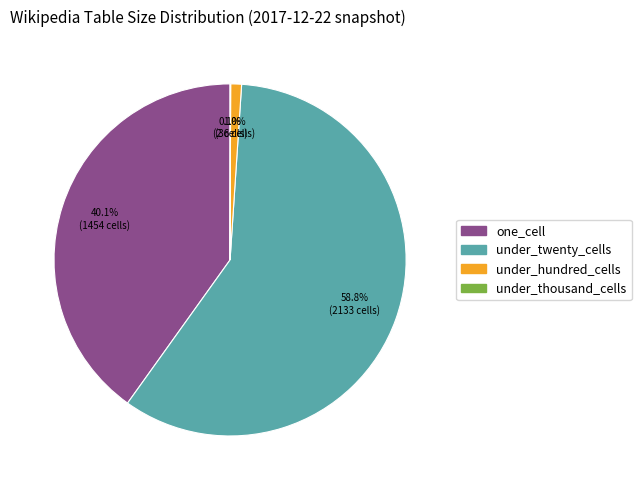

Is there a majority slice in this chart?

Yes